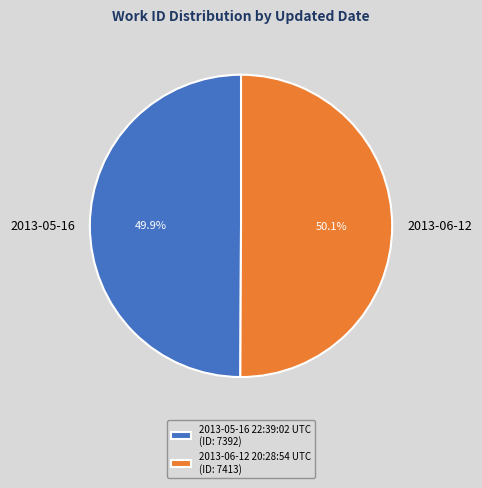

Approximately how many times larger is the value at 2013-05-16 22:39:02 UTC compared to 2013-06-12 20:28:54 UTC?

1.0